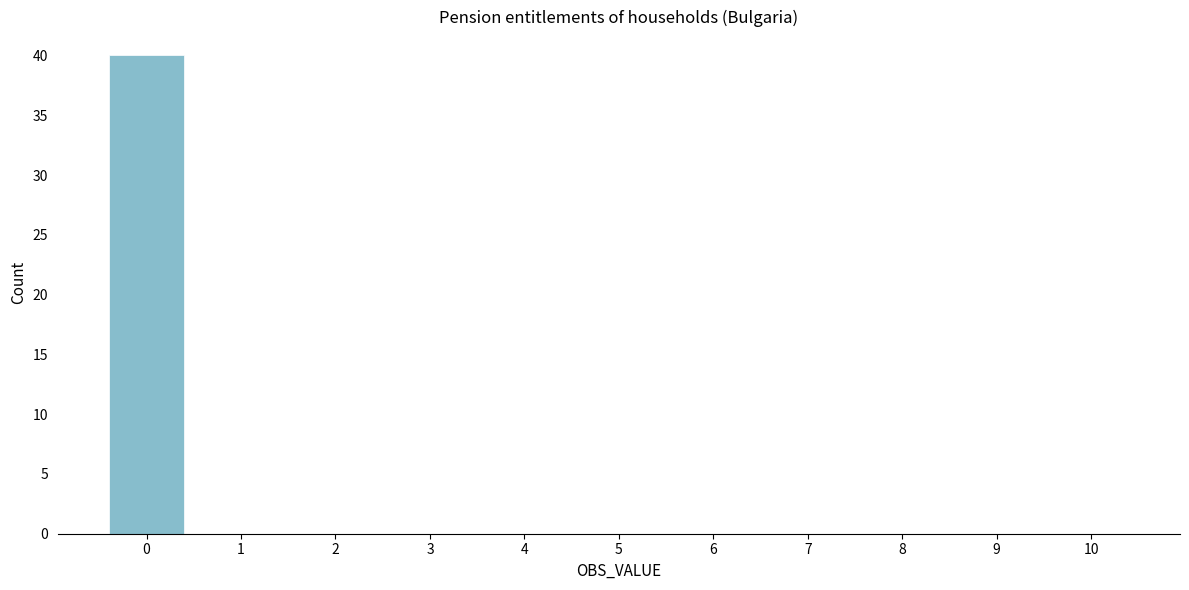

What is the height of the bar covering -0.5 to 0.5 on the x-axis? The values are not printed on the chart, so give them approximately, as read against the axis.

40